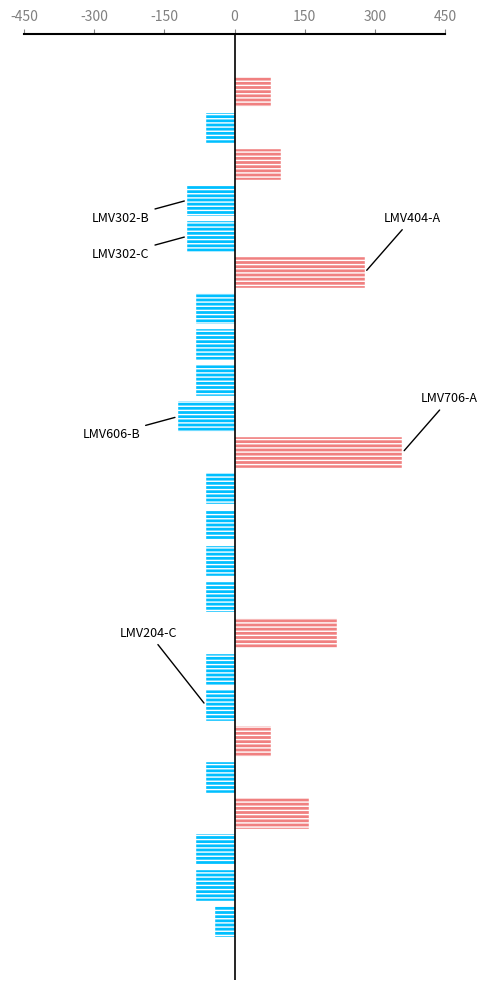

What is the difference between the maximum and minimum values?

480.0